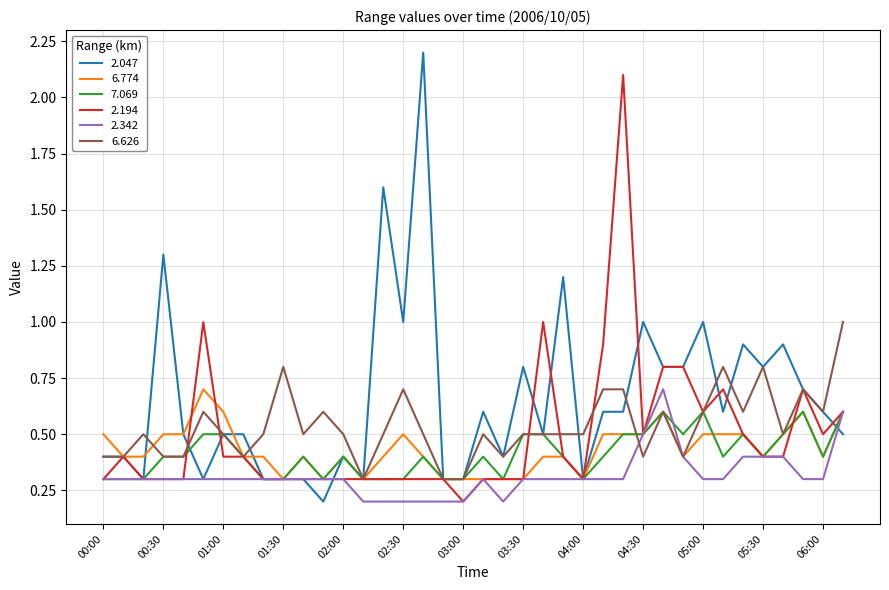

Which series has the largest total across all categories?

2.047